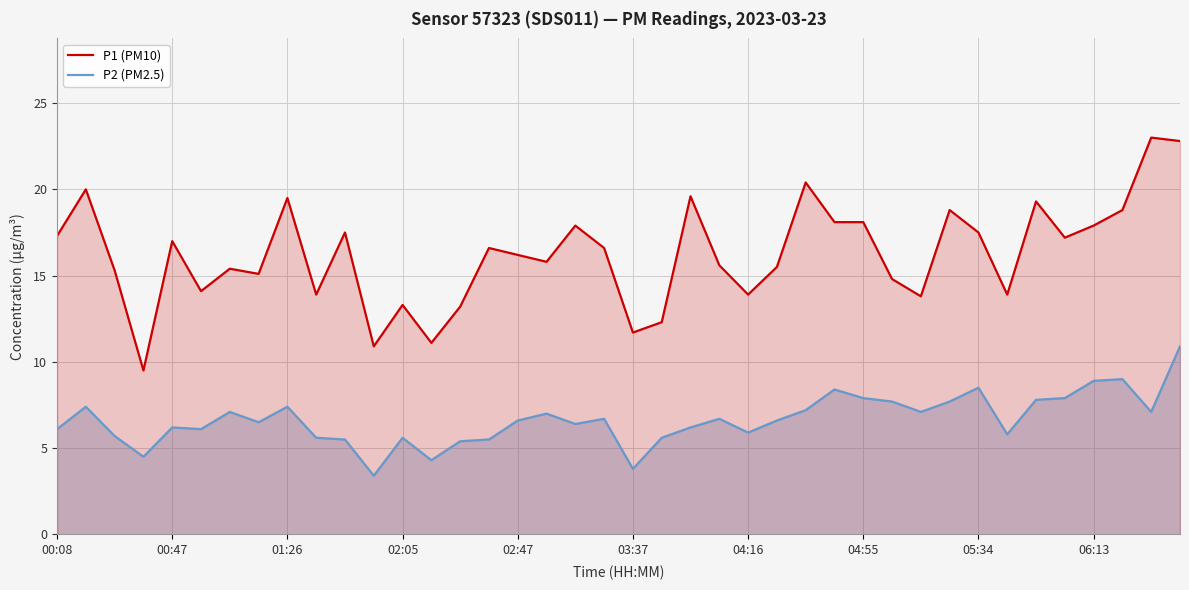

How many lines are shown in the chart?

2